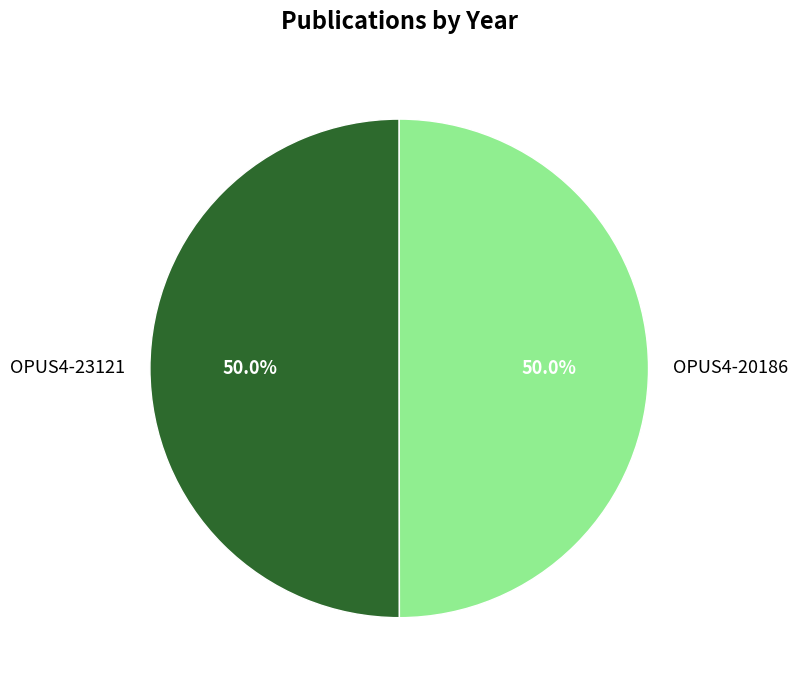

What is the ratio of the value at OPUS4-23121 to the value at OPUS4-20186?

1.0